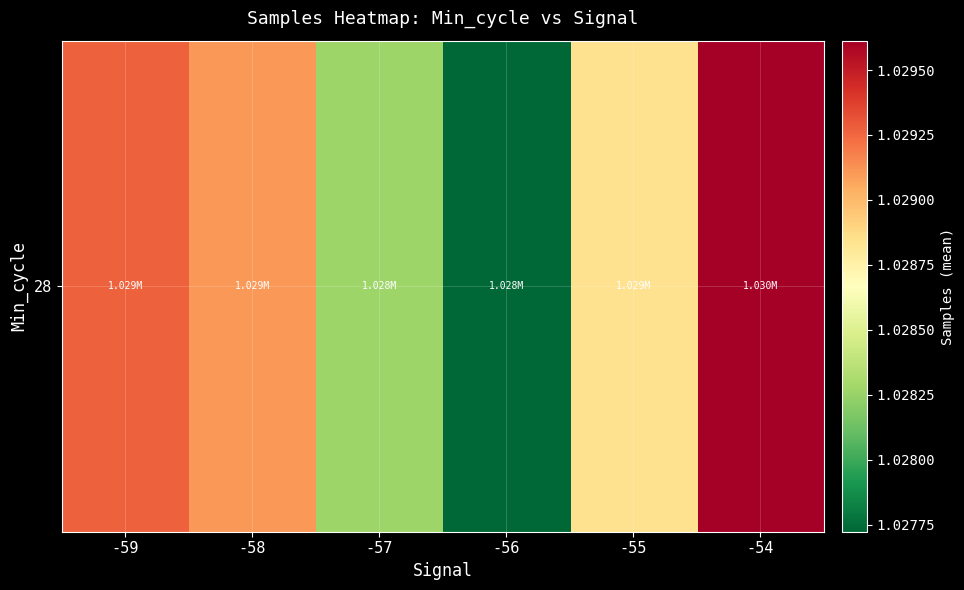

The value at -59 is 1806323.6. True or false?

False